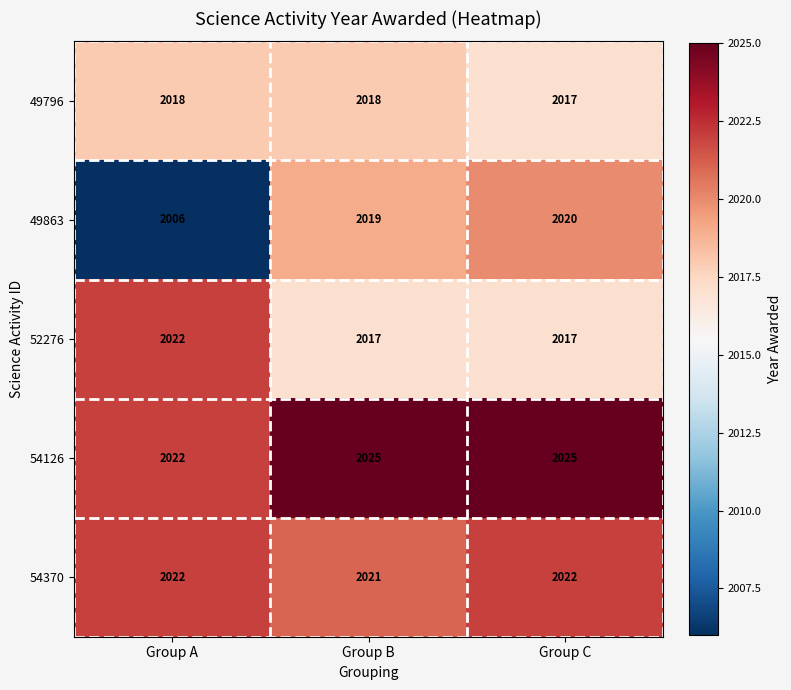

How many data points in 54370 are less than 2022?

1